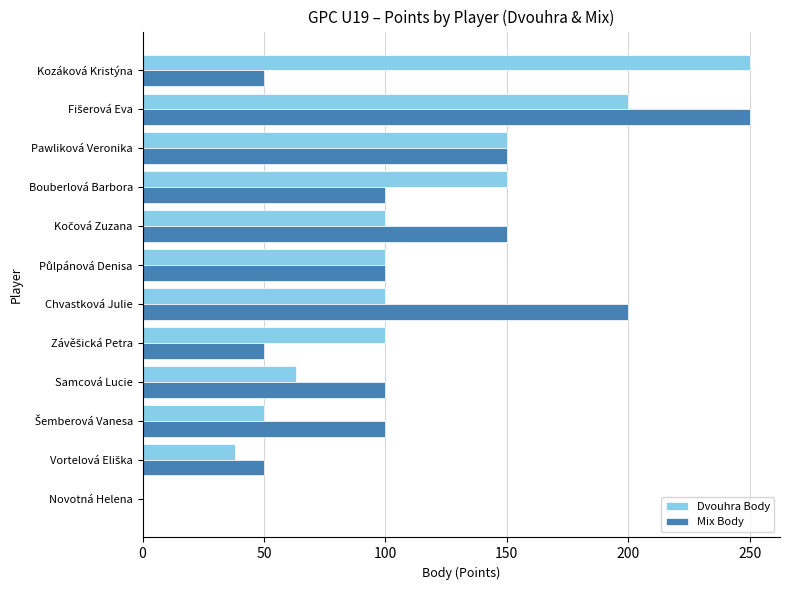

What is the sum of all Dvouhra Body values?

1301